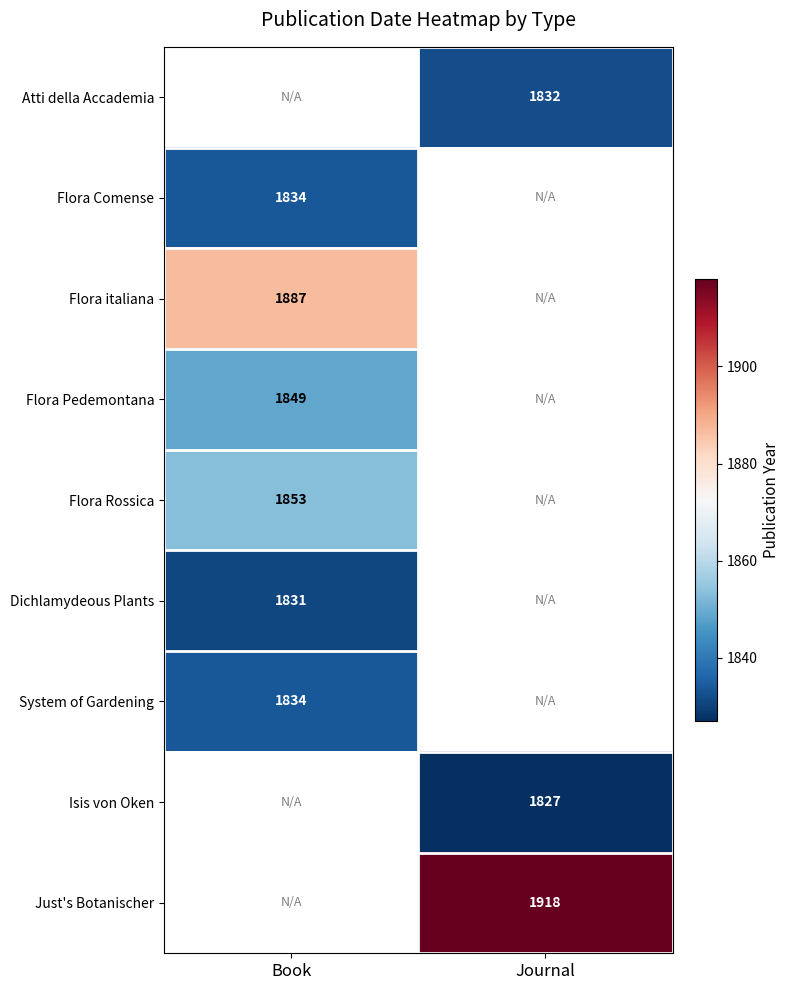

Is it true that Flora Rossica equals 1853 at Book?

True